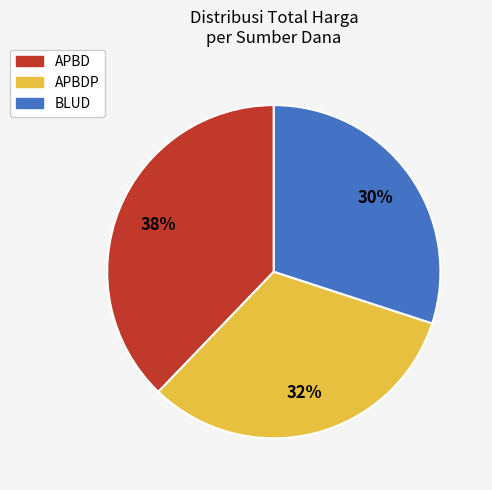

To the nearest percent, what is the average slice percentage?

33%